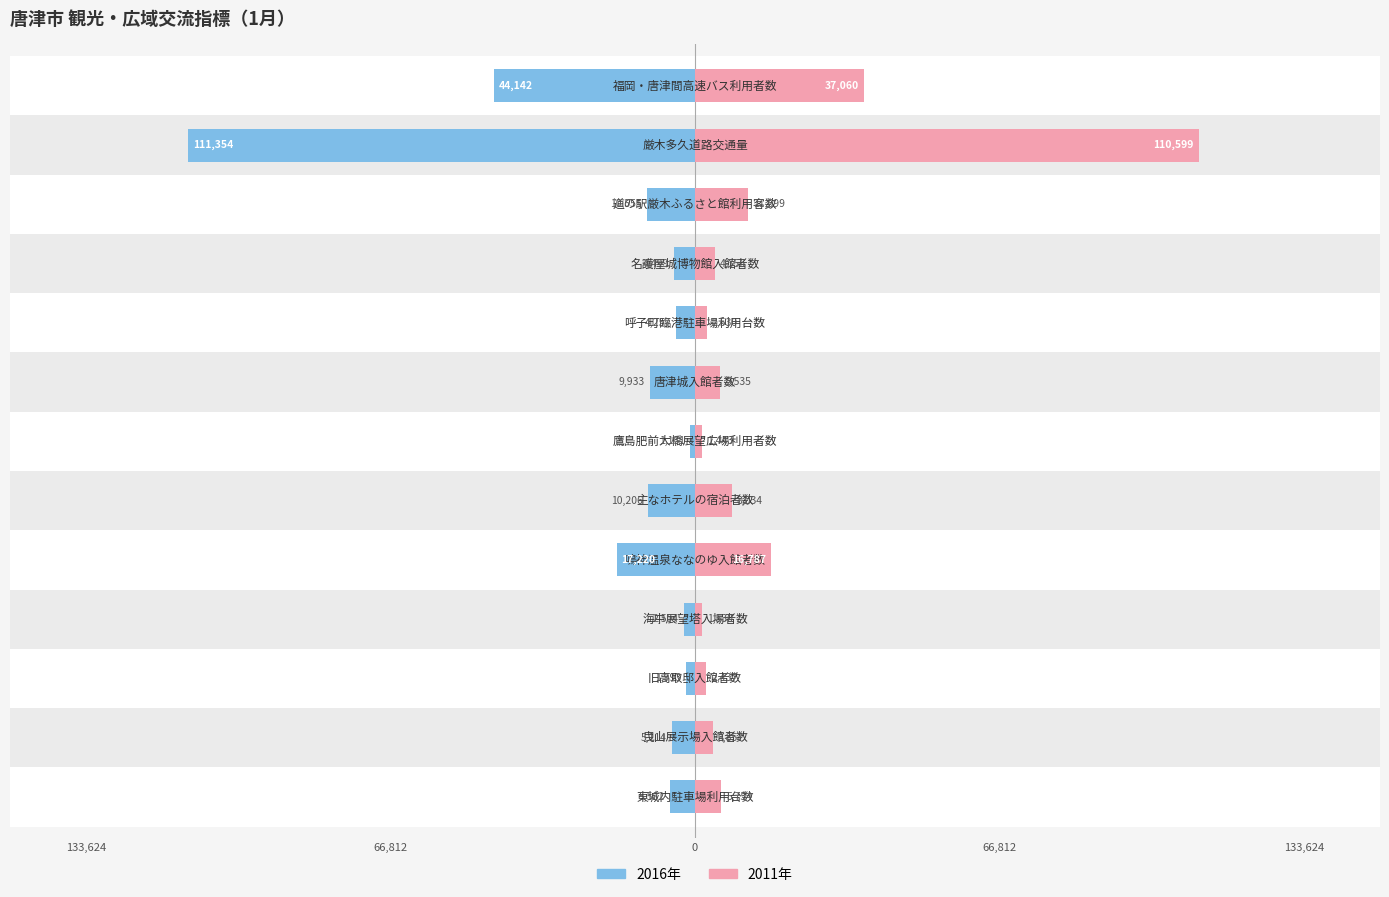

At 133,624, list the series in order from smallest to largest.

2016年, 2011年